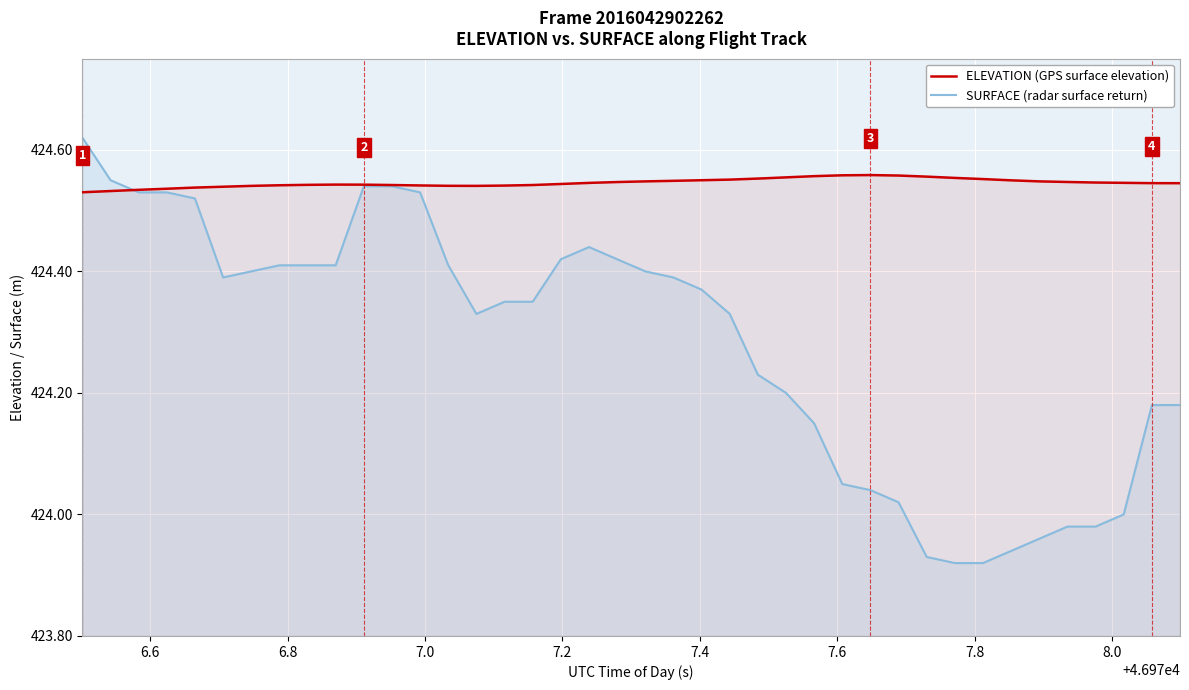

What is the smallest value displayed?

423.9